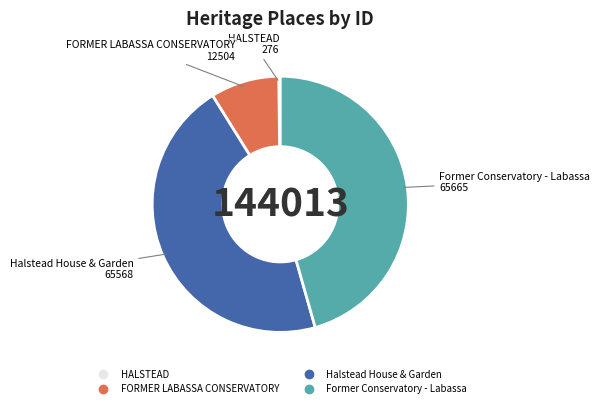

Between Halstead House & Garden and FORMER LABASSA CONSERVATORY, which is larger?

Halstead House & Garden